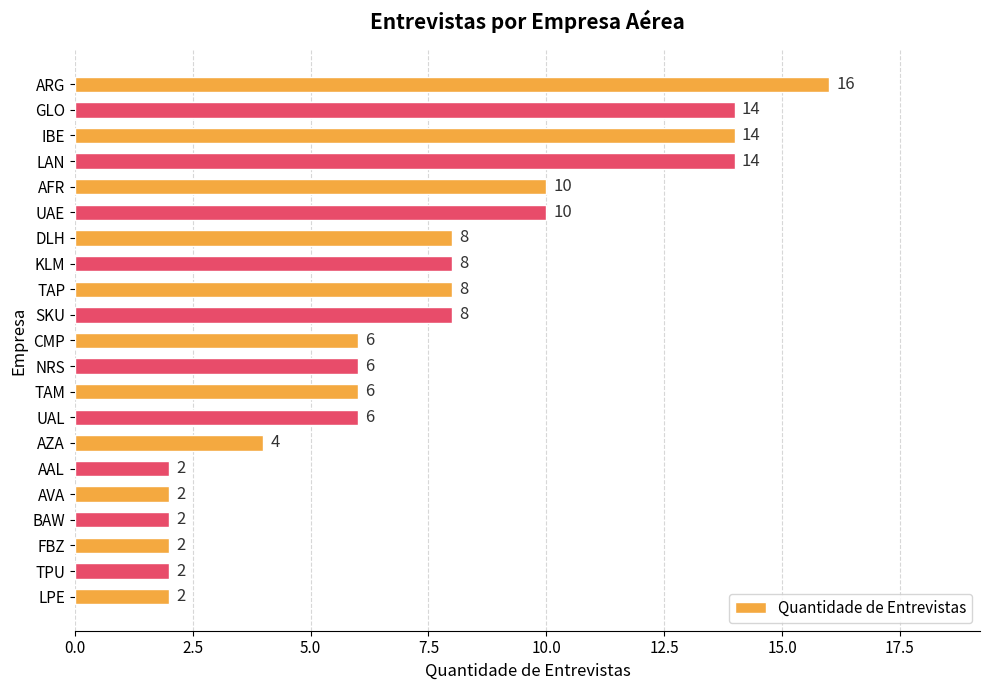

What is the maximum value shown in the chart?

16